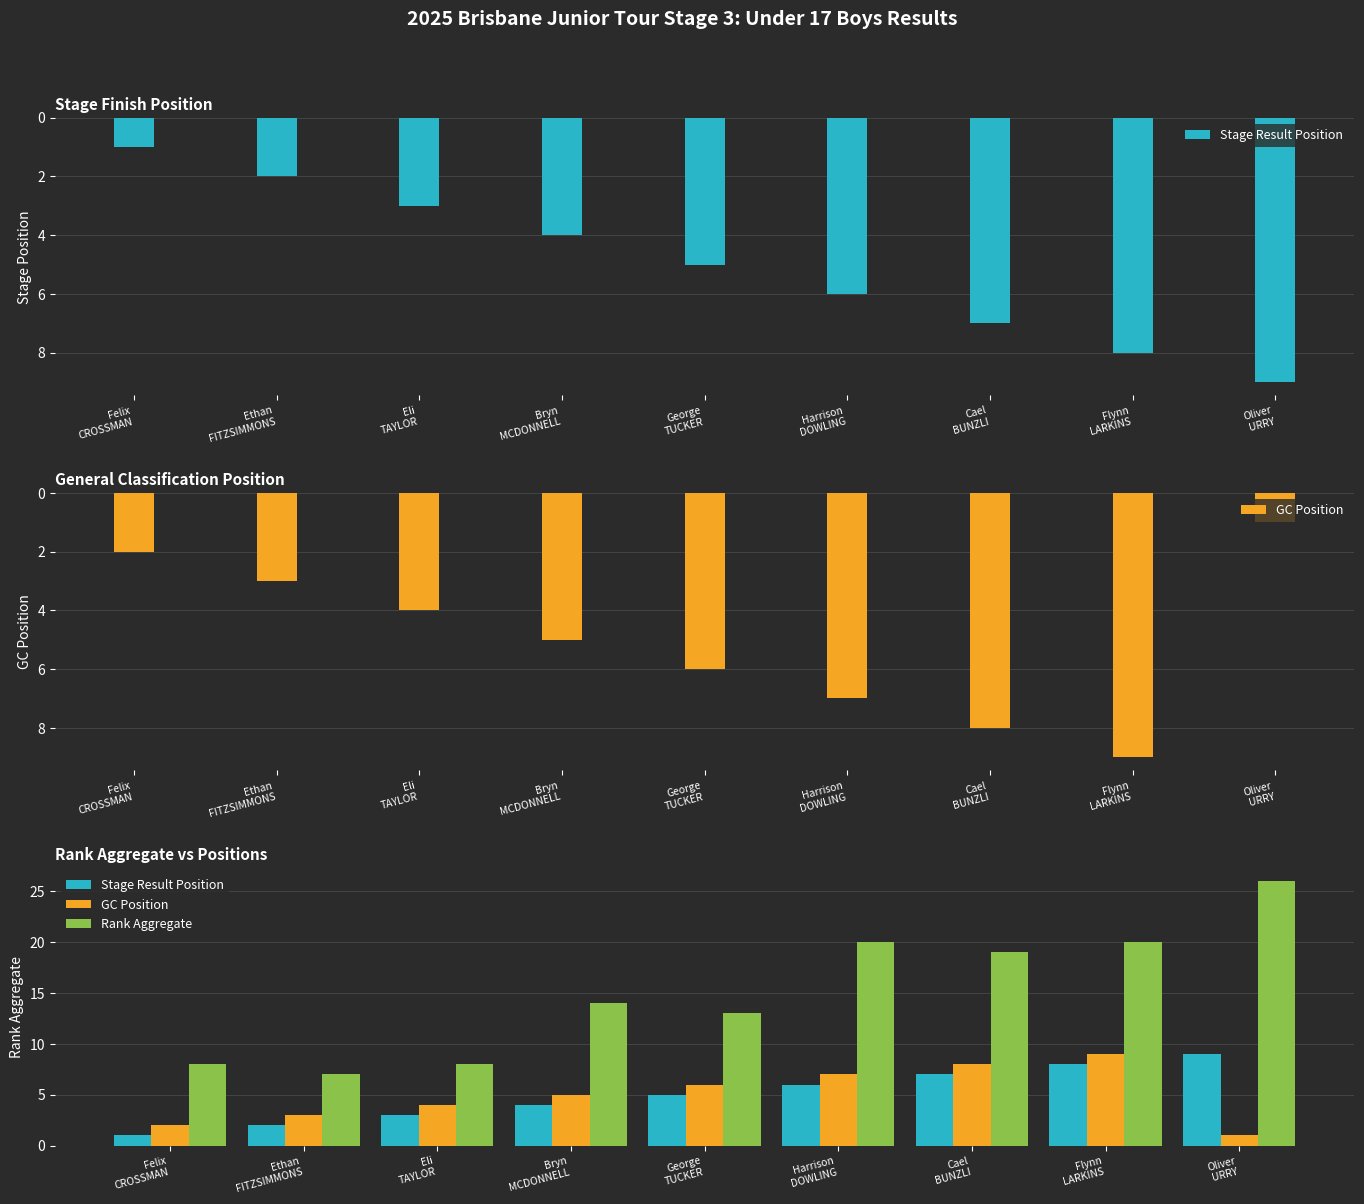

Which series has the largest range (max minus min)?

Rank Aggregate